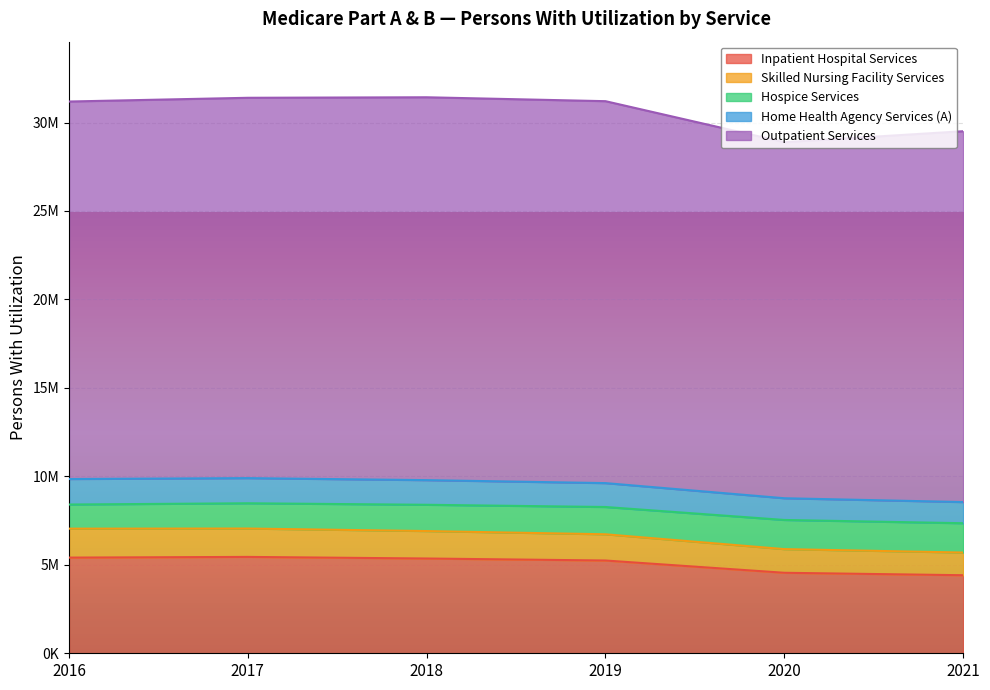

Does the chart display data point markers on the line(s)?

No